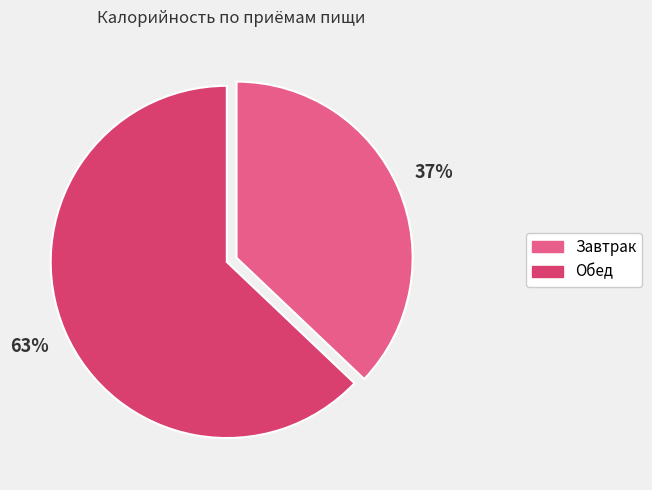

Combined, do Обед and Завтрак account for over 50%?

Yes